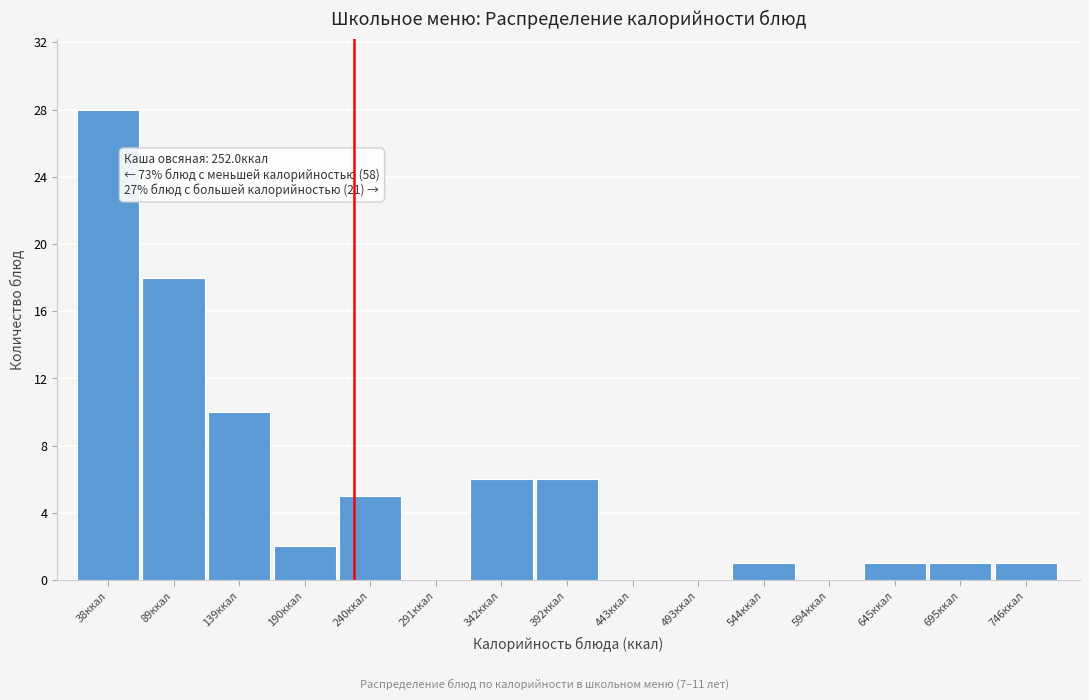

Reading left to right, extract all data points from this chart.

38ккал=28	89ккал=18	139ккал=10	190ккал=2	240ккал=5	291ккал=0	342ккал=6	392ккал=6	443ккал=0	493ккал=0	544ккал=1	594ккал=0	645ккал=1	695ккал=1	746ккал=1